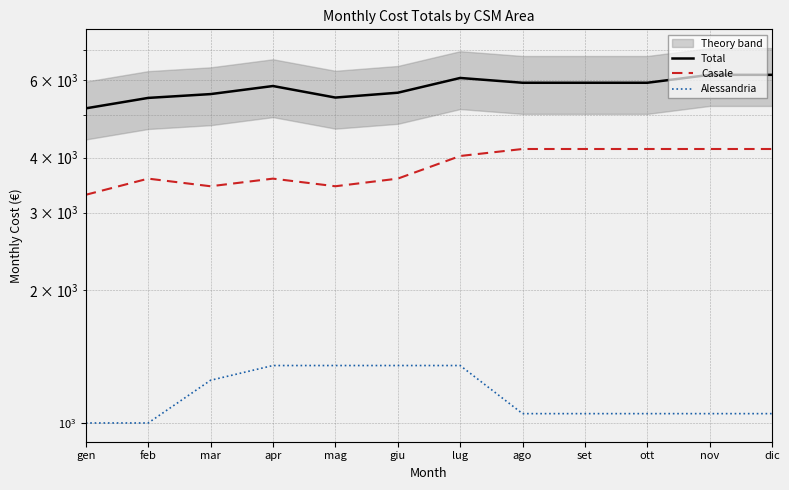

How many categories are shown in the chart?

12